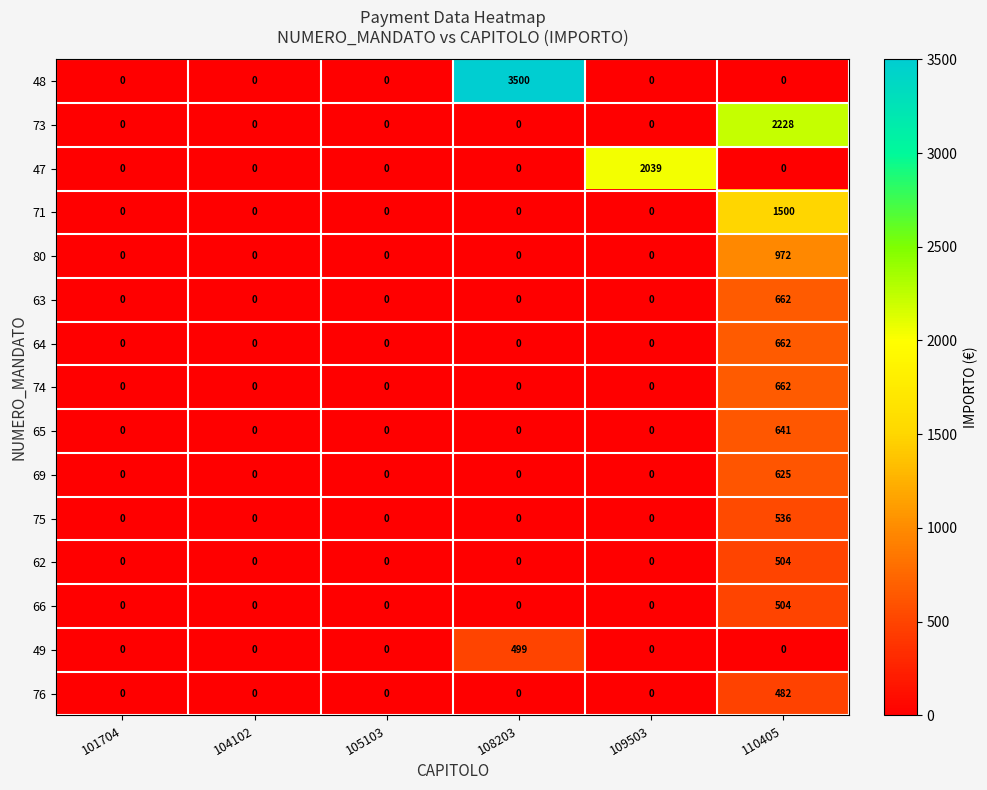

Which series has the widest spread of values?

48